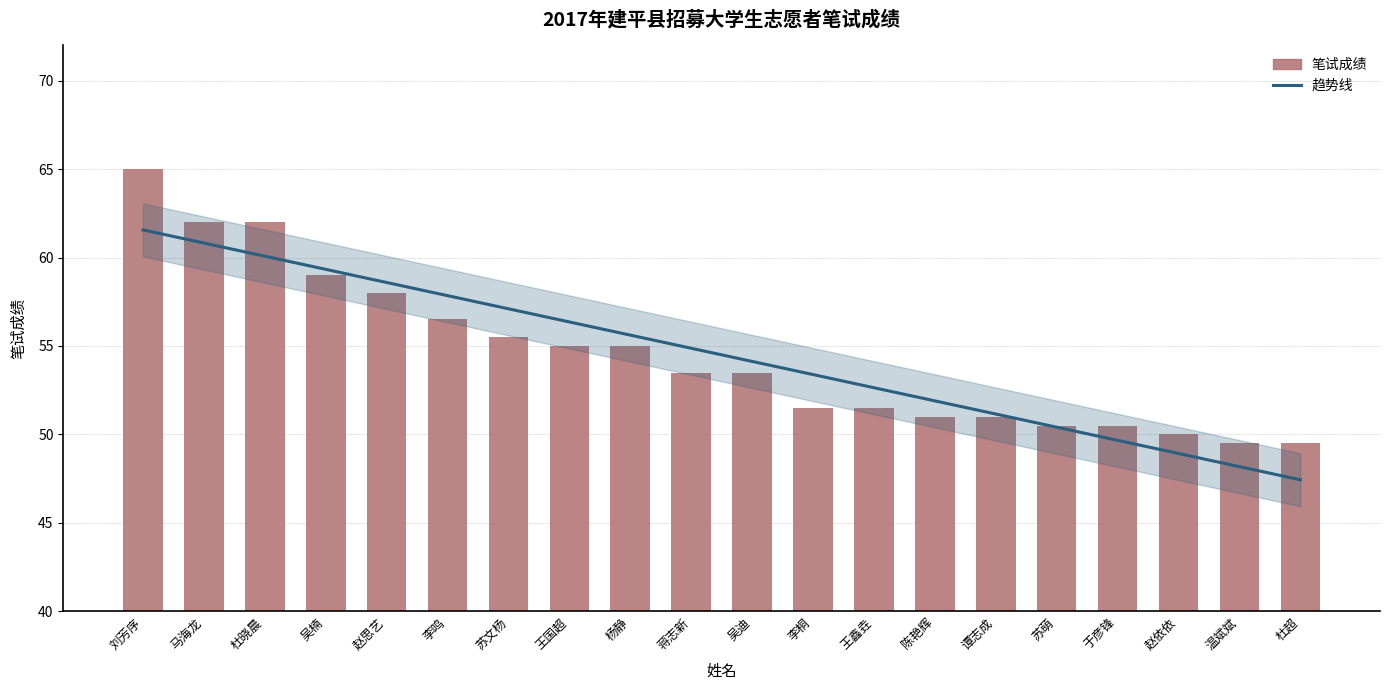

What is the difference between the values at 赵思艺 and 陈艳辉?

7.0